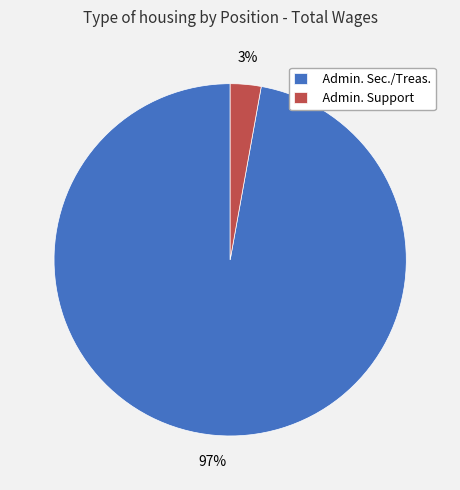

Which slice represents more than half of the pie?

Admin. Sec./Treas.